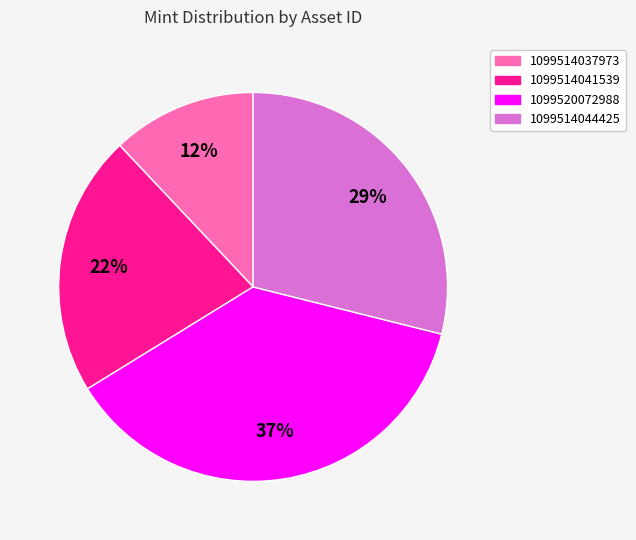

Is the sum of 1099520072988 and 1099514041539 greater than half?

Yes